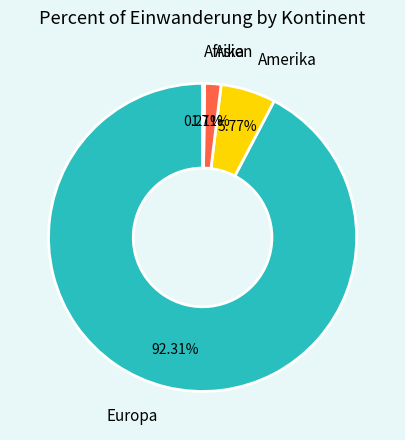

Which slice is the largest?

Europa